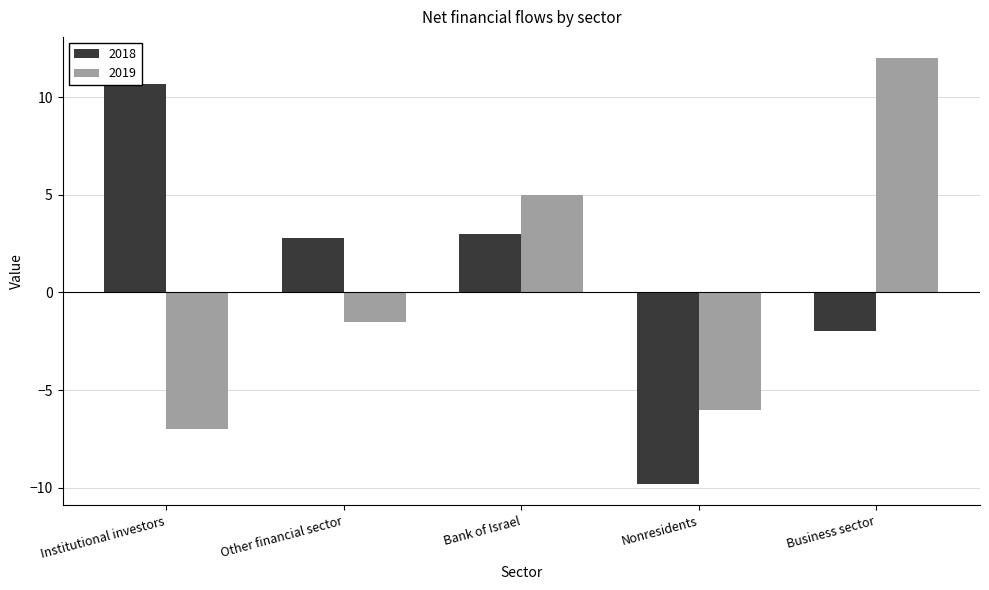

Reading left to right, transcribe all the data shown in this chart.

2018: Institutional investors=10.7	Other financial sector=2.8	Bank of Israel=3.0	Nonresidents=-9.8	Business sector=-2.0
2019: Institutional investors=-7.0	Other financial sector=-1.5	Bank of Israel=5.0	Nonresidents=-6.0	Business sector=12.0